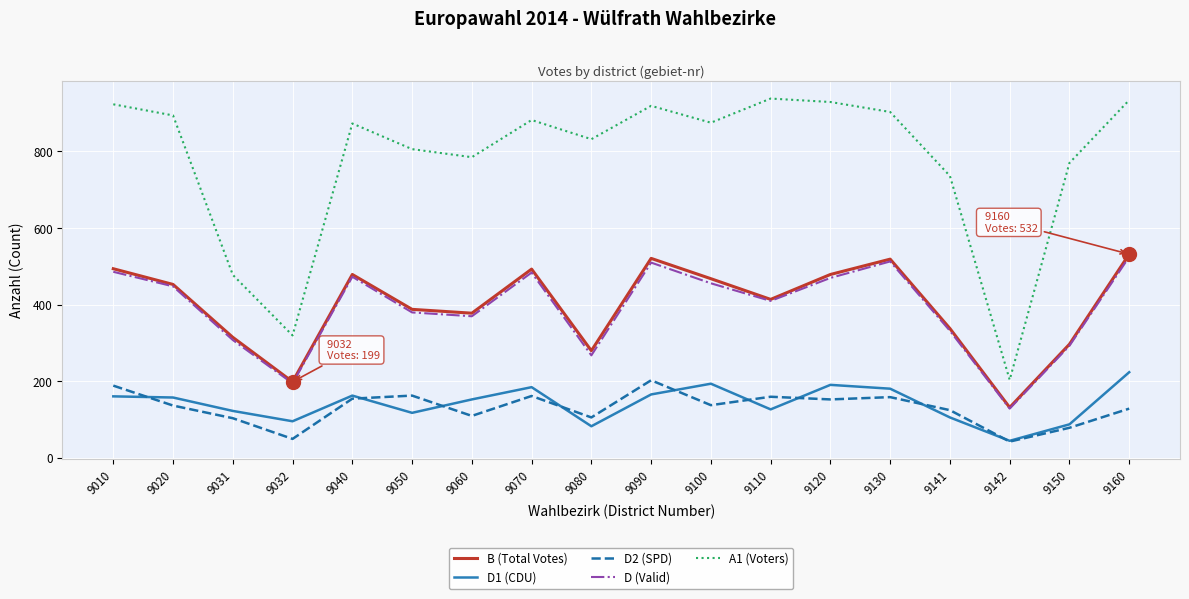

Does the chart display data point markers on the line(s)?

No